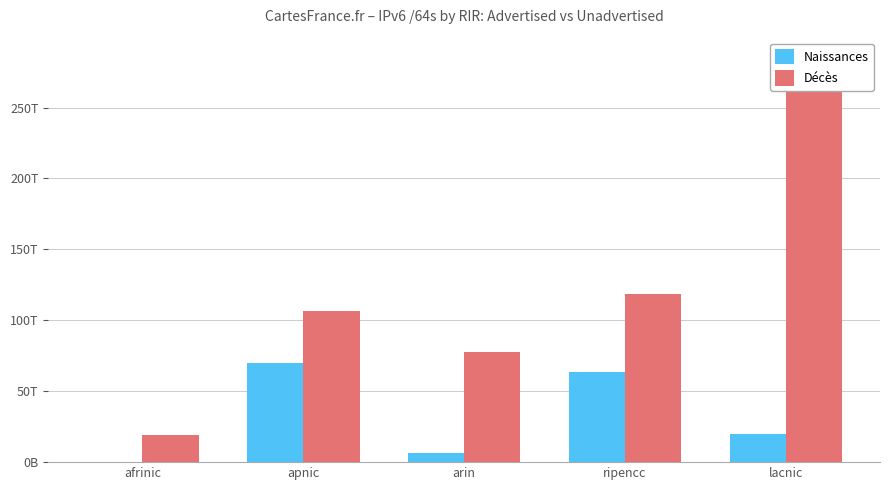

The Naissances series shows 98784313344 at afrinic. True or false?

True